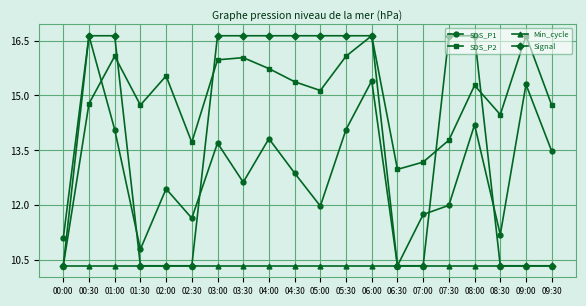

Where is the first local minimum for SDS_P2?

01:30